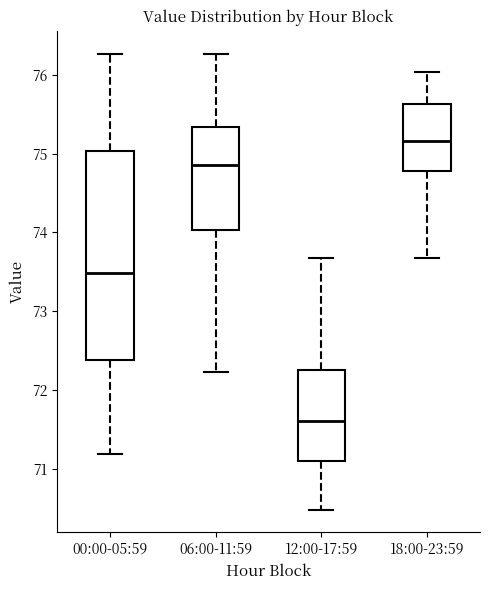

Which box is the tallest, from its lower edge to its upper edge?

00:00-05:59